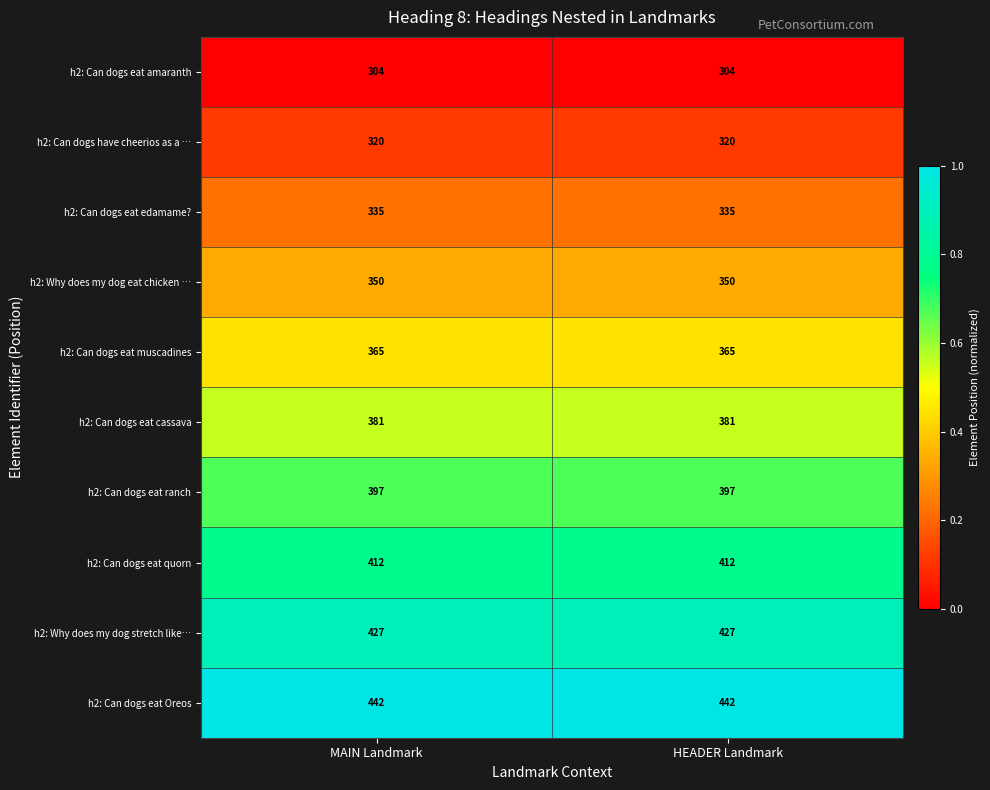

What is the difference between the highest and lowest values at MAIN Landmark?

138